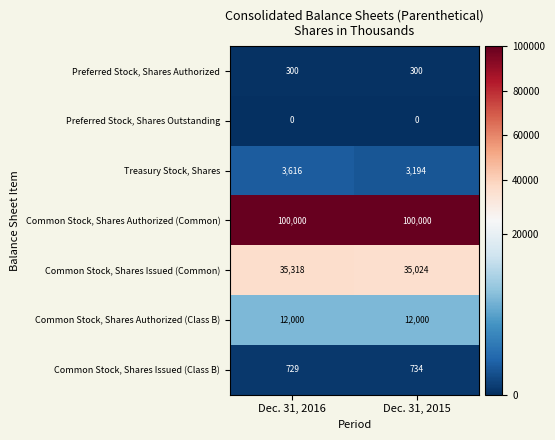

At Dec. 31, 2016, list the series in order from smallest to largest.

Preferred Stock, Shares Outstanding, Preferred Stock, Shares Authorized, Common Stock, Shares Issued (Class B), Treasury Stock, Shares, Common Stock, Shares Authorized (Class B), Common Stock, Shares Issued (Common), Common Stock, Shares Authorized (Common)